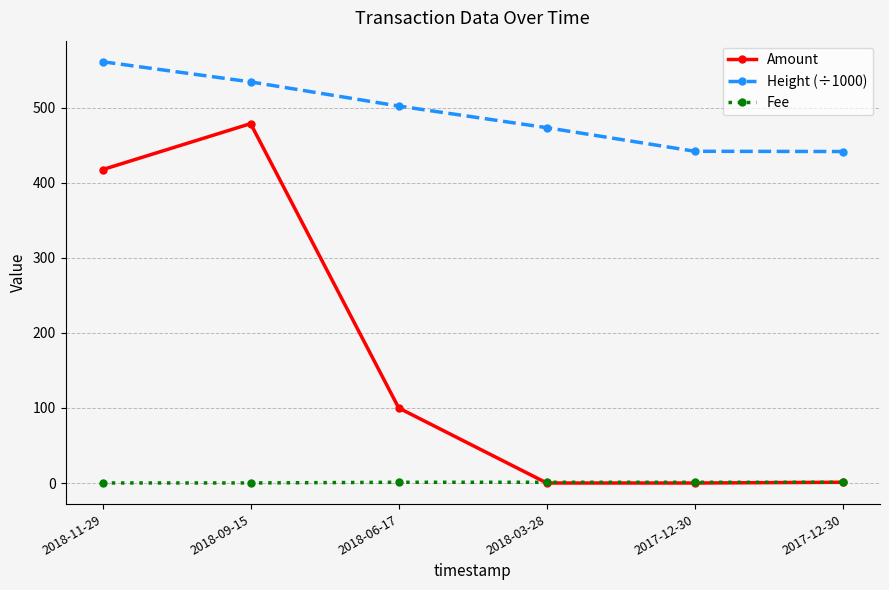

What is the spread (max minus min) of values at 2018-06-17?

501.4